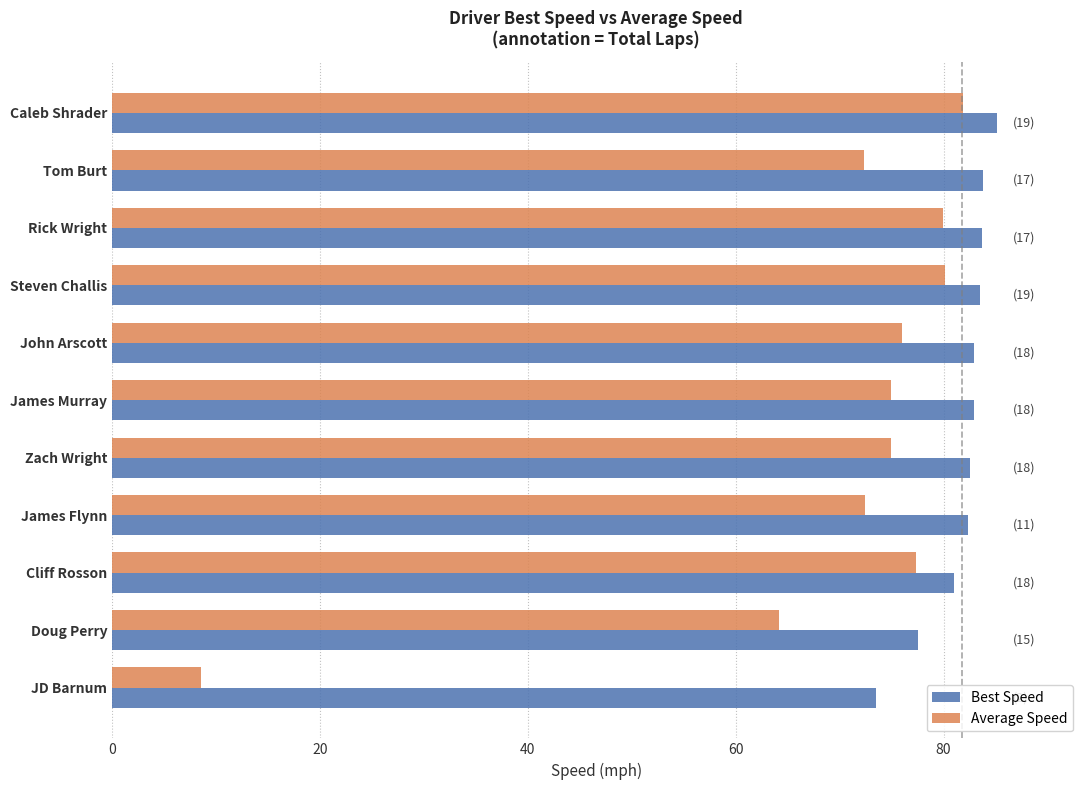

How many values in the Average Speed series exceed 74?

7